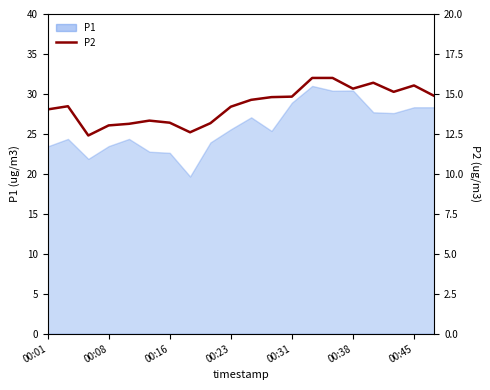

What is the smallest value displayed?

12.4